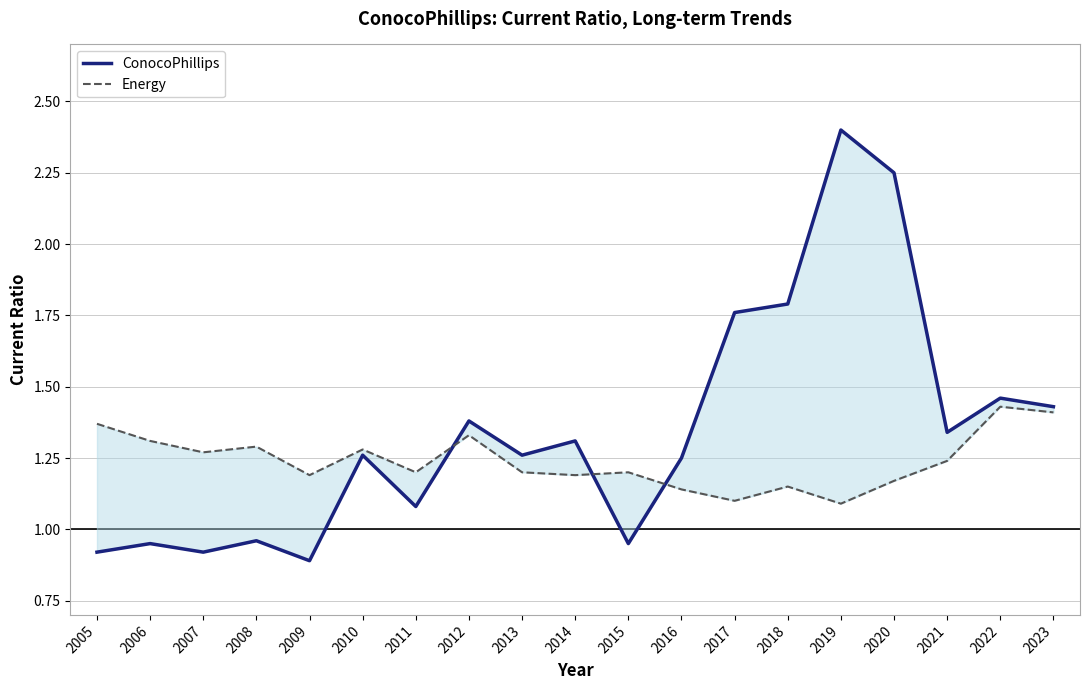

At which category is the sum across all series the highest?

2019